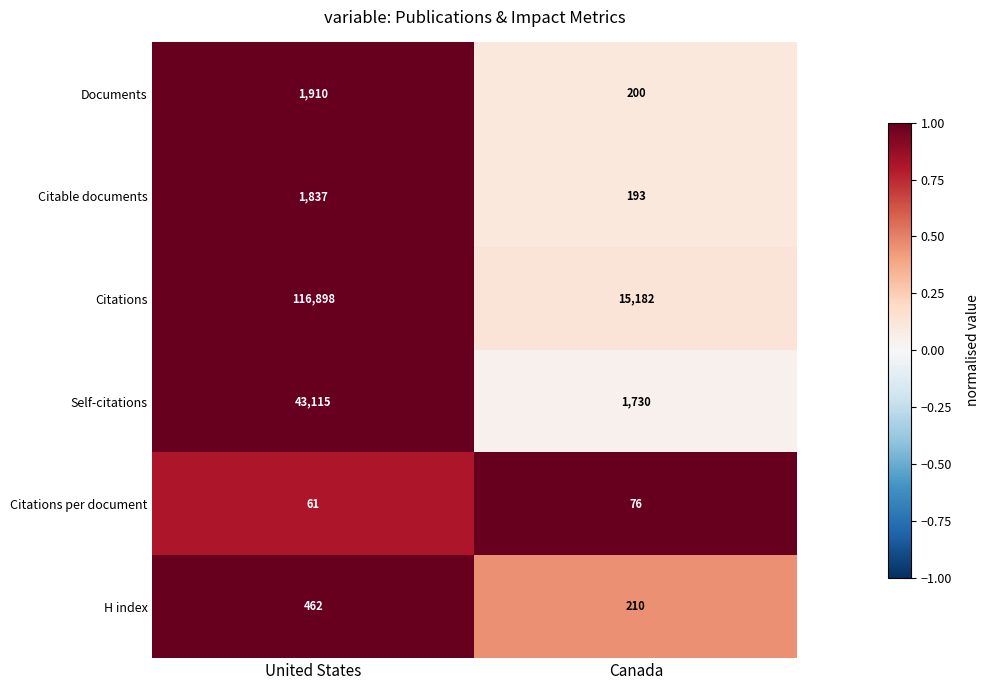

What is the average value of the Documents series?

1055